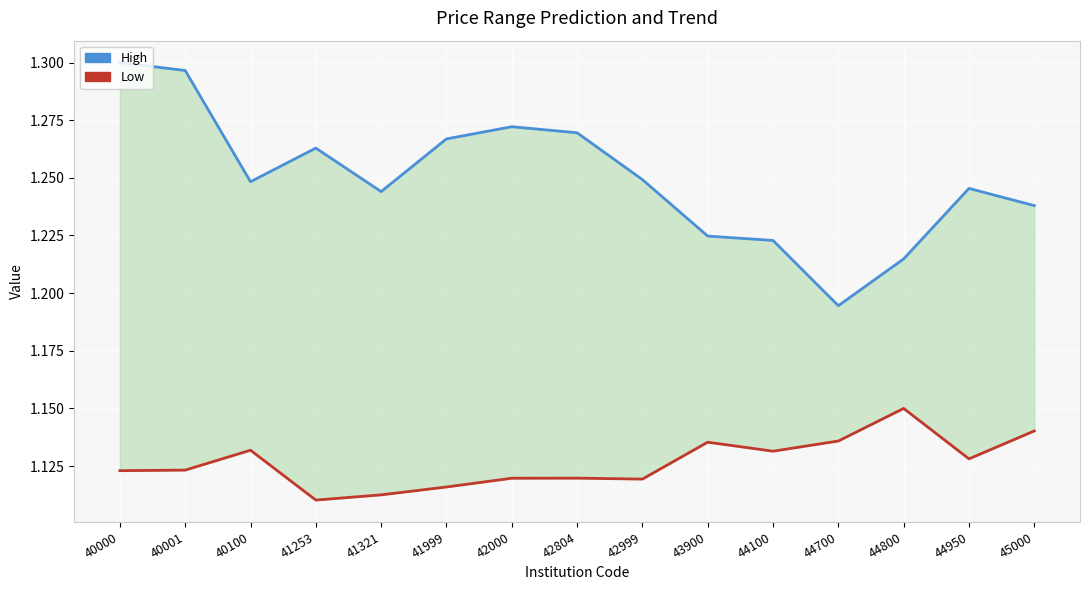

List the series in order of their overall mean, highest first.

High, Low